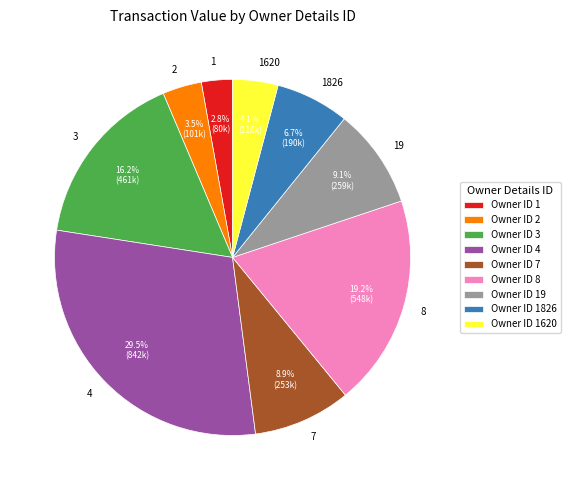

Count the number of slices in the pie.

9